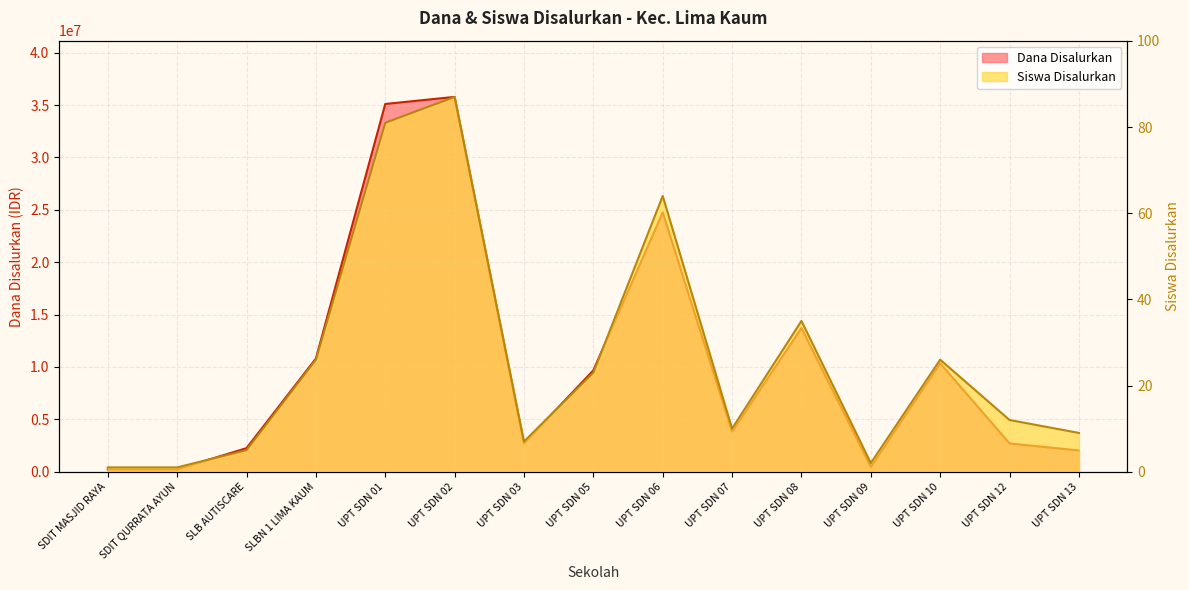

Rank the series by their maximum value, from highest to lowest.

Dana Disalurkan, Siswa Disalurkan